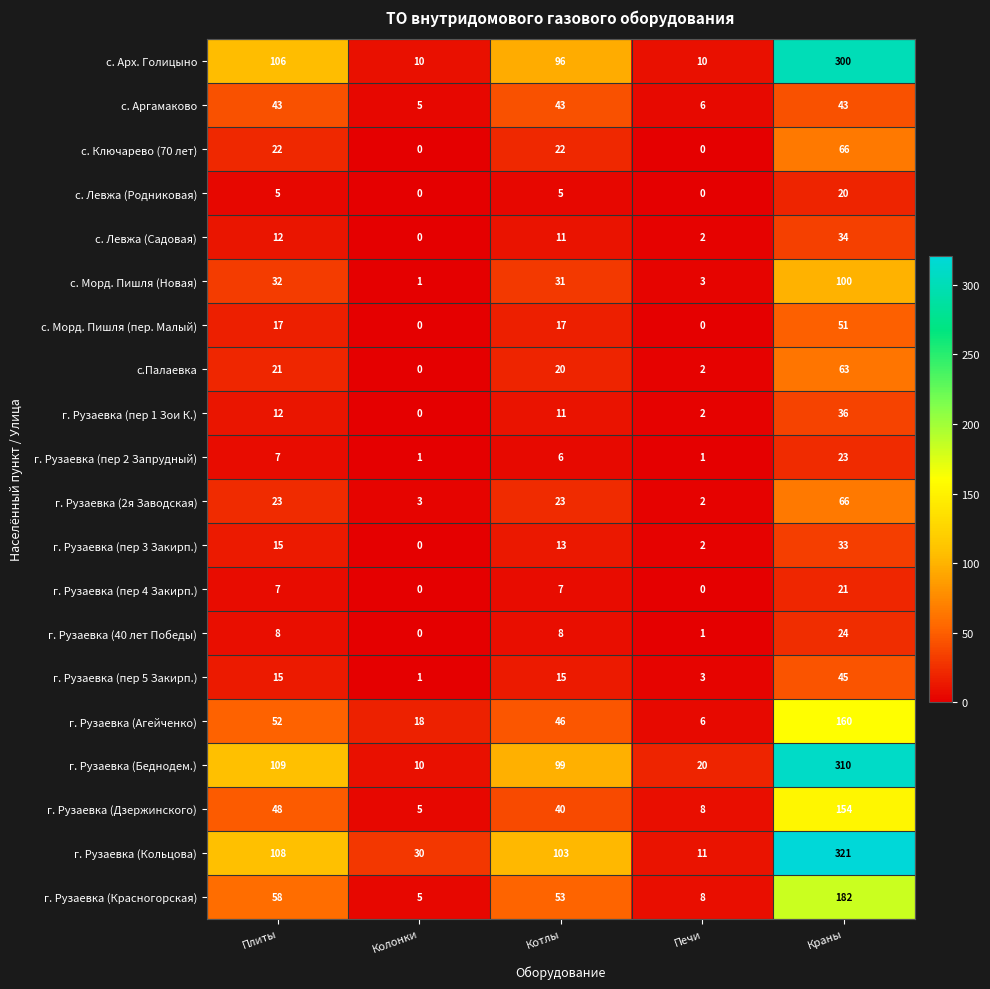

The value of г. Рузаевка (пер 1 Зои К.) at Печи is 2. True or false?

True